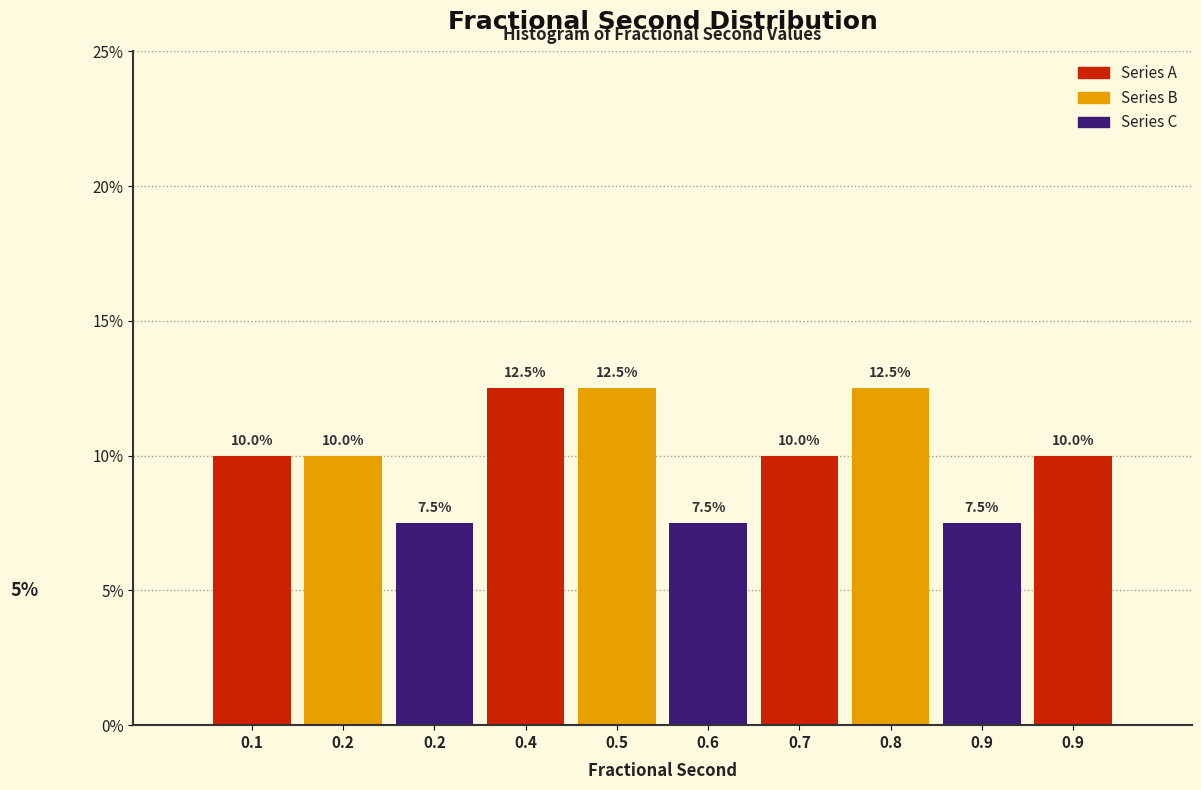

How many data points are less than 10?

3